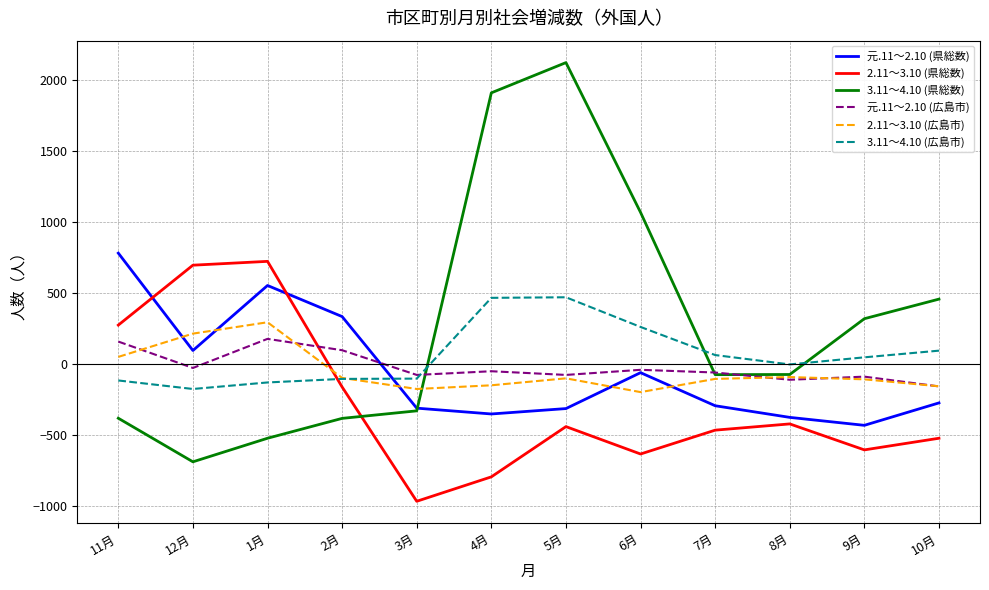

Is this an area chart (filled region under the line)?

No